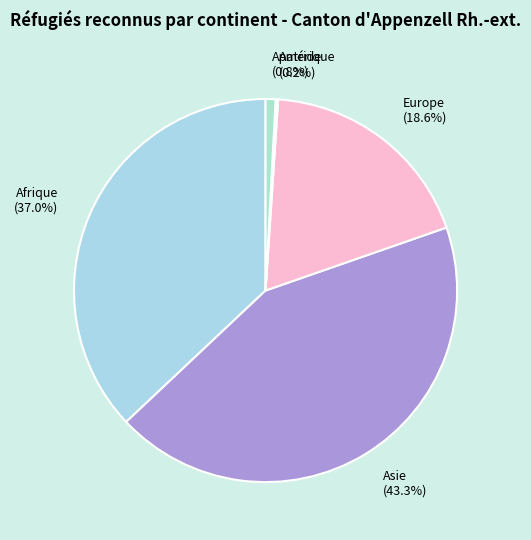

To the nearest percent, what is the average slice percentage?

20%